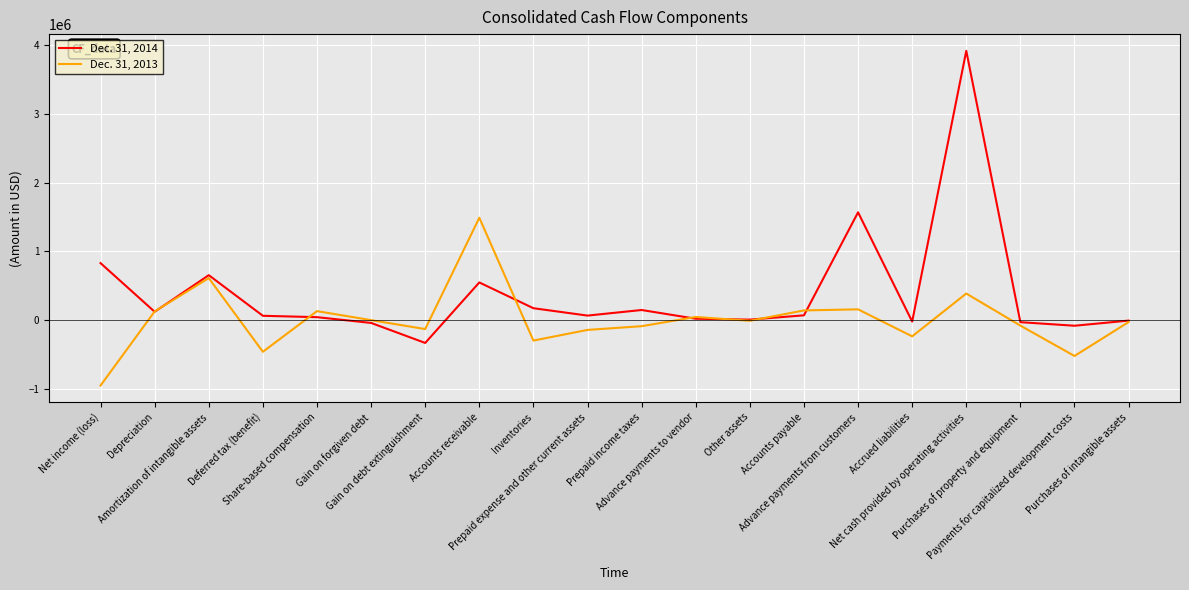

What is the total value across all series at Payments for capitalized development costs?

-602659